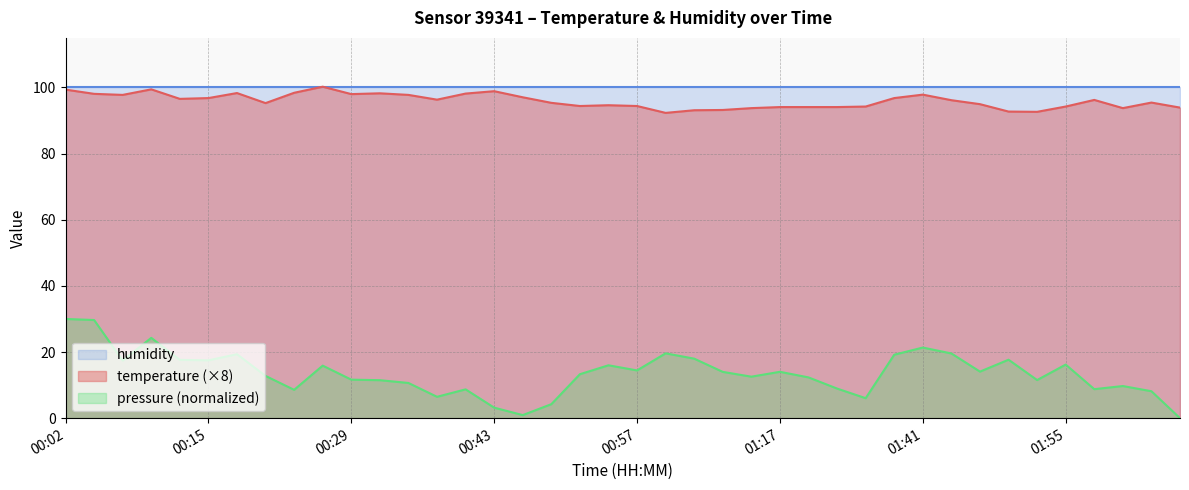

Which series has the widest spread of values?

pressure (normalized)